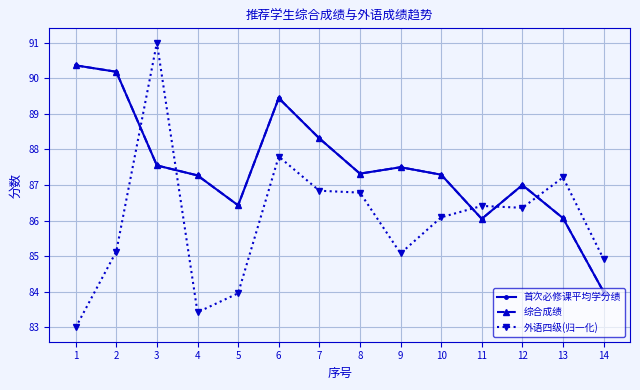

The 首次必修课平均学分绩 series shows 129.4 at 11. True or false?

False